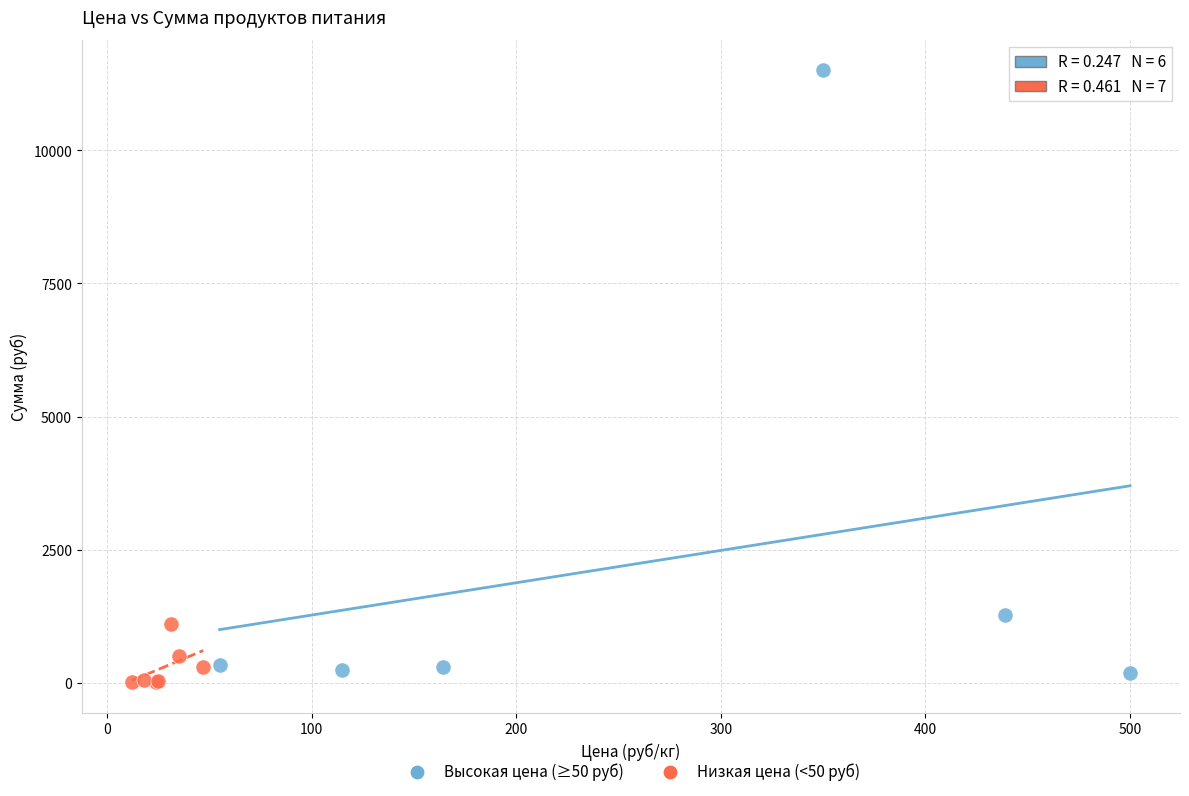

Which series reaches the maximum Y coordinate?

Высокая цена (≥50 руб)